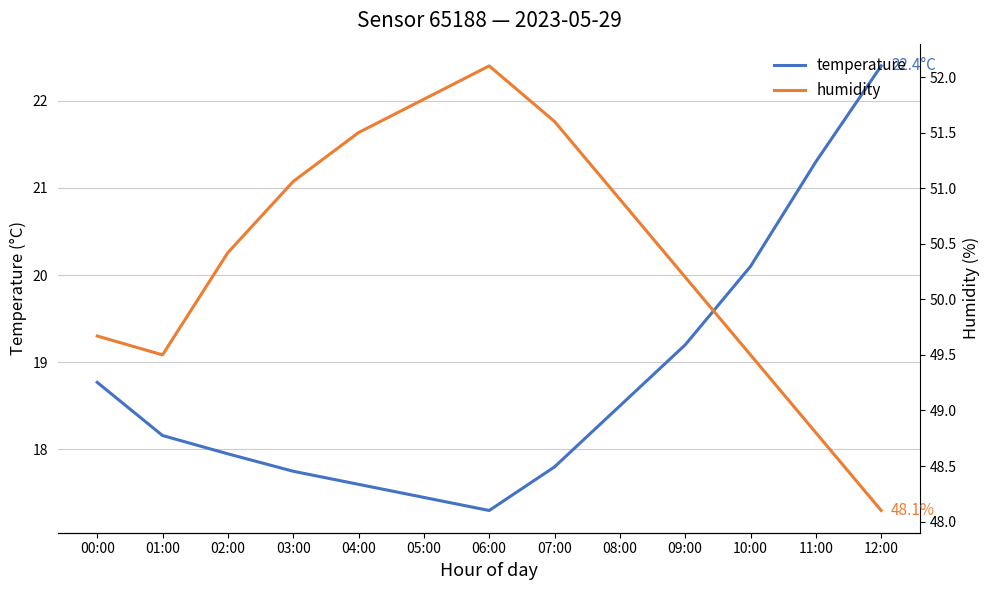

Rank the series at 00:00 from highest to lowest value.

humidity, temperature